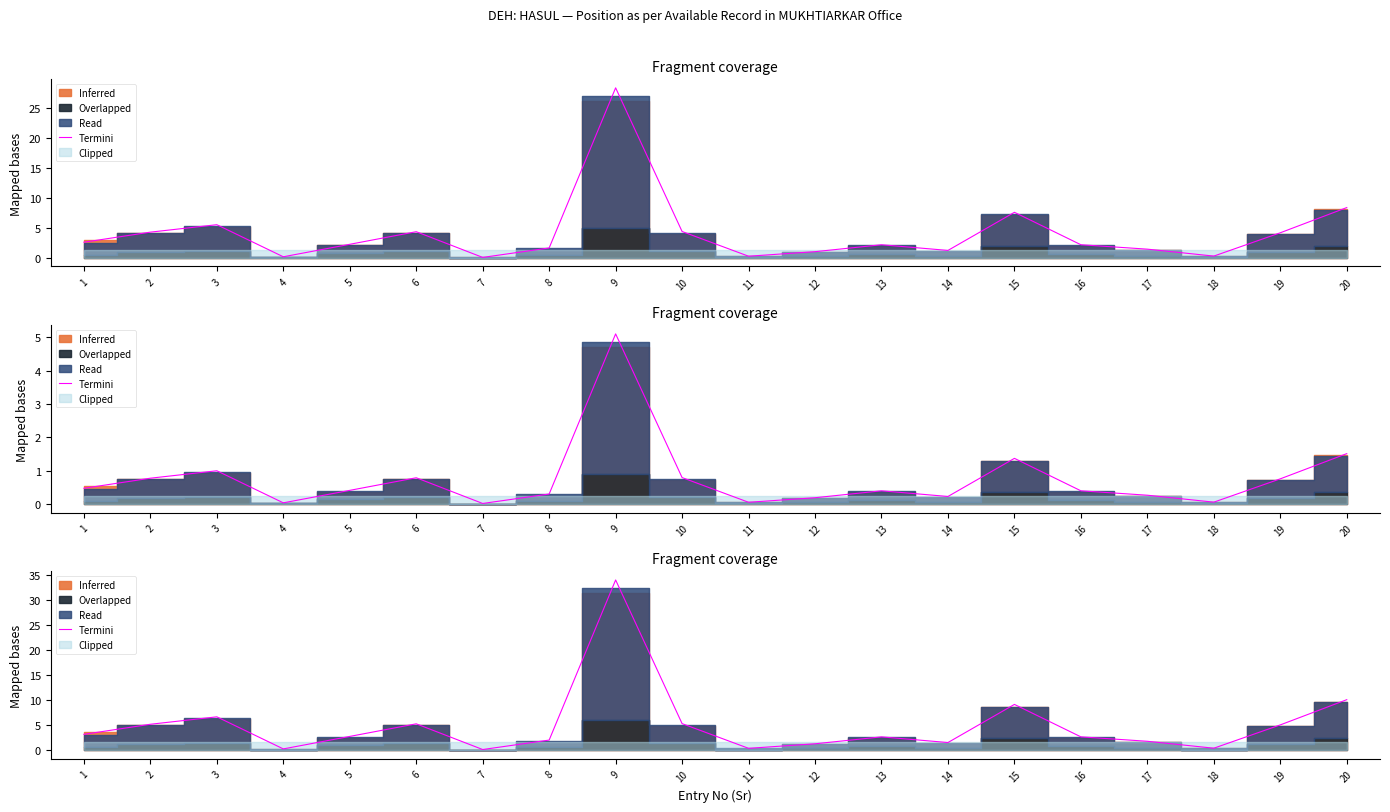

How many values are below 2?

7